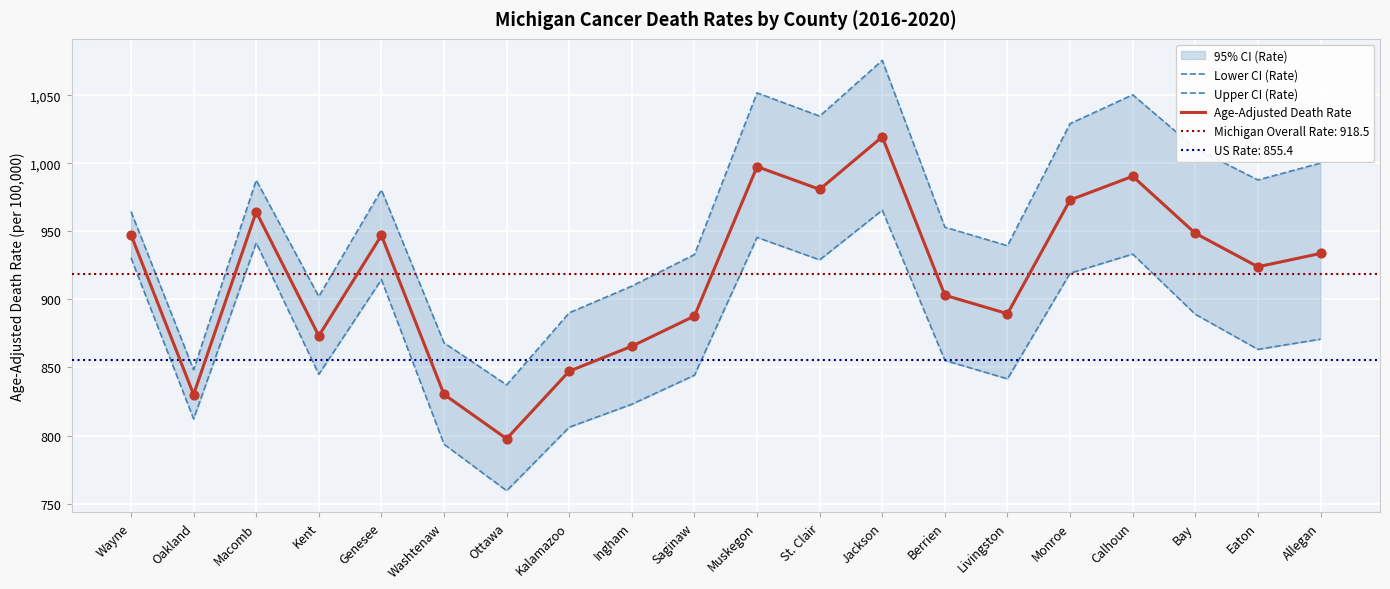

What is the lowest value of the Age-Adjusted Death Rate series?

797.6